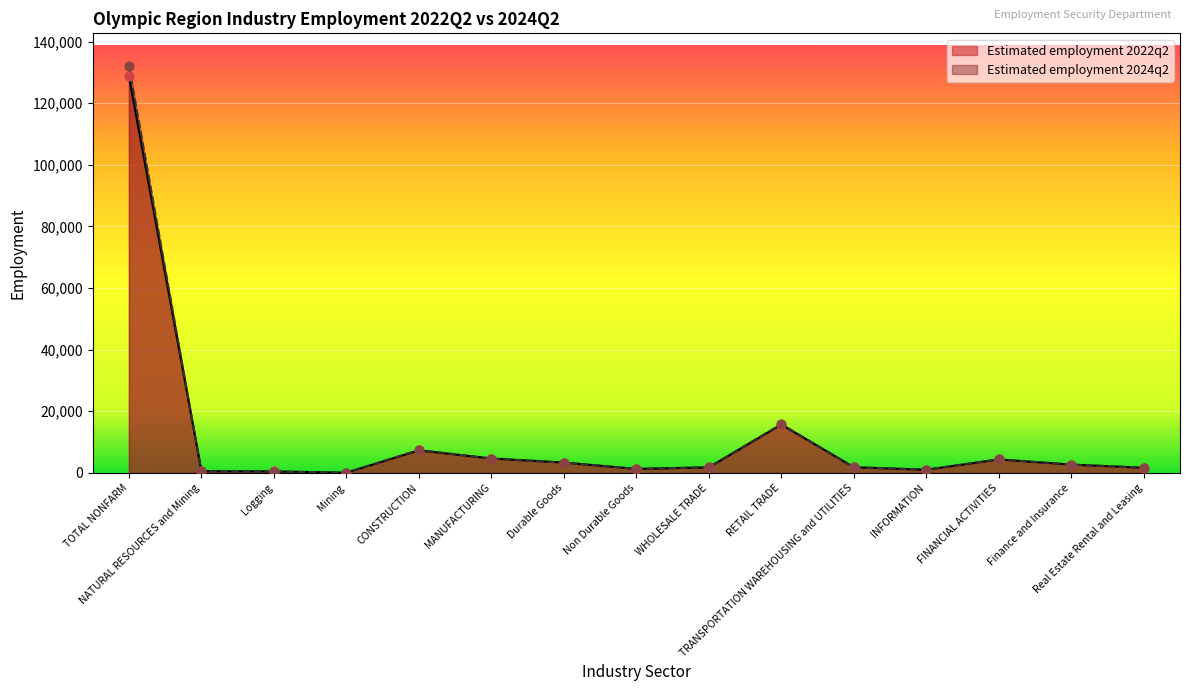

At which category is the sum across all series the highest?

TOTAL NONFARM